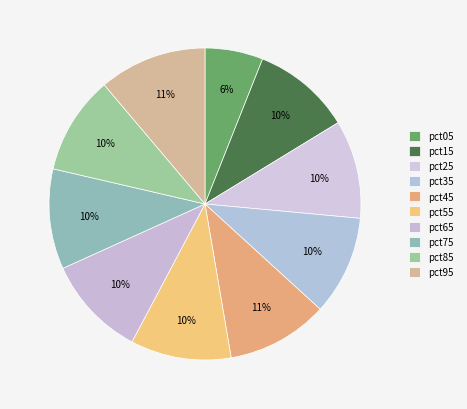

Approximately how many times larger is the value at pct75 compared to pct55?

1.0